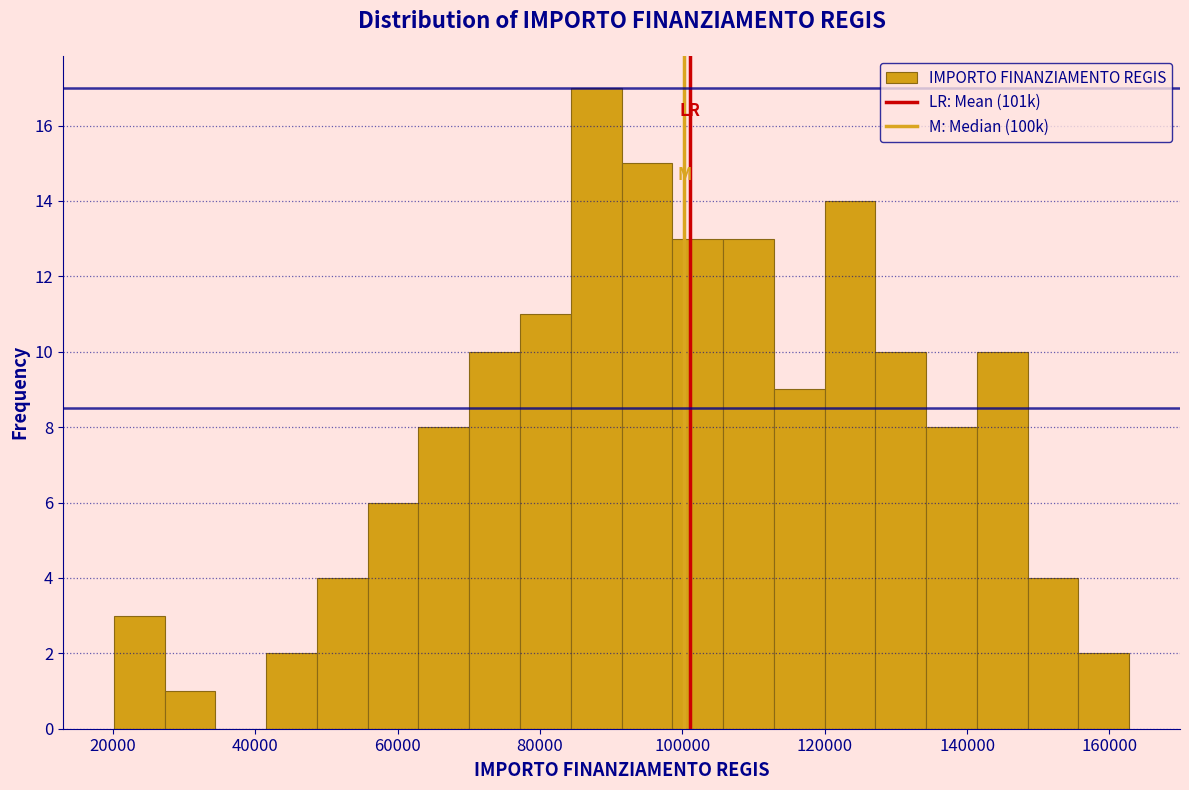

Read against the x-axis, roughly where is the centre of the tallest bar?

88000